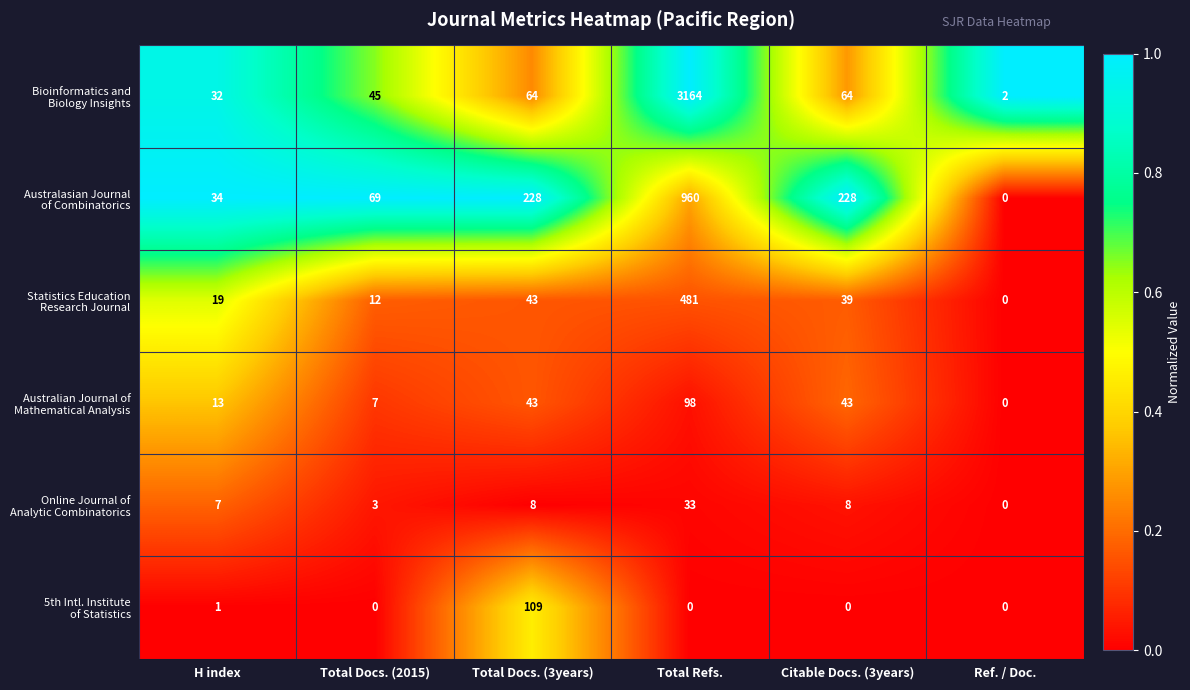

What is the maximum value shown in the chart?

3164